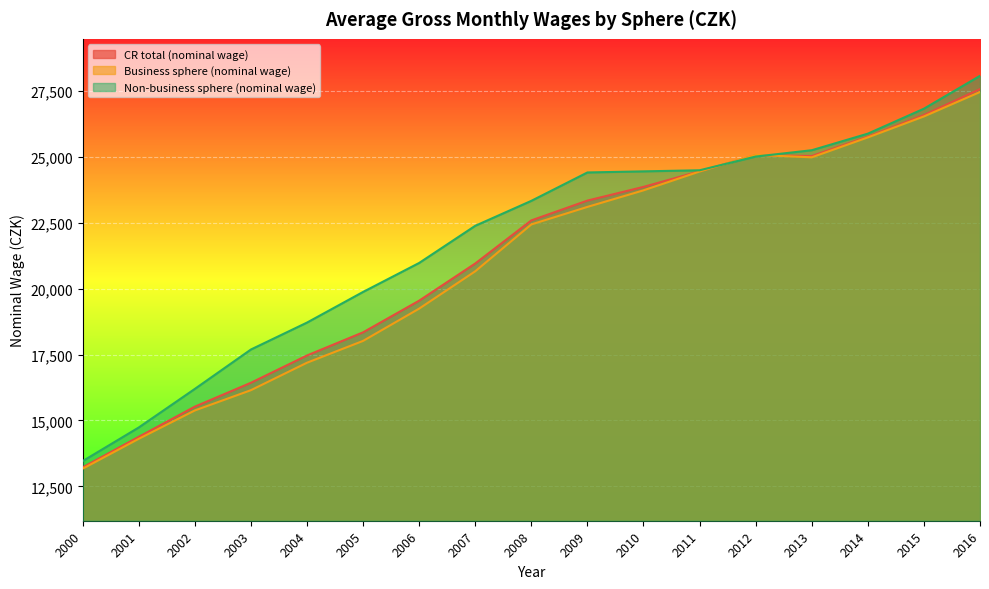

Is it true that Business sphere (nominal wage) equals 12838 at 2011?

False